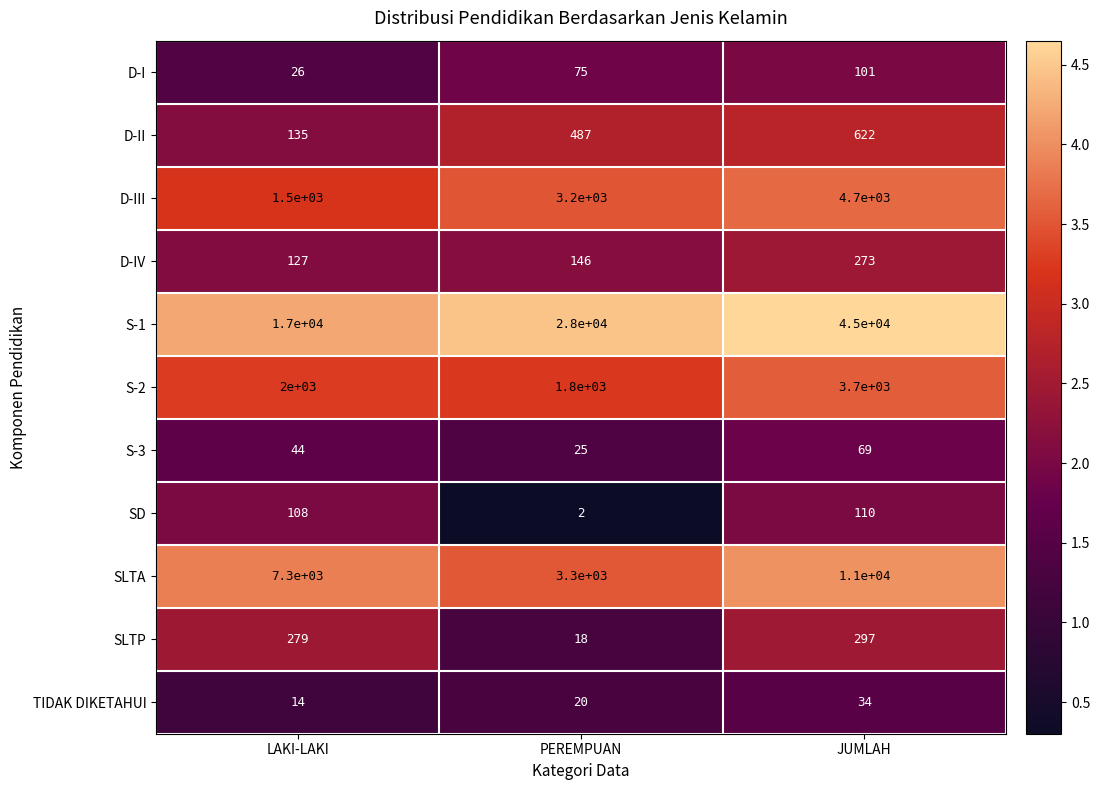

The value of TIDAK DIKETAHUI at JUMLAH is 34. True or false?

True